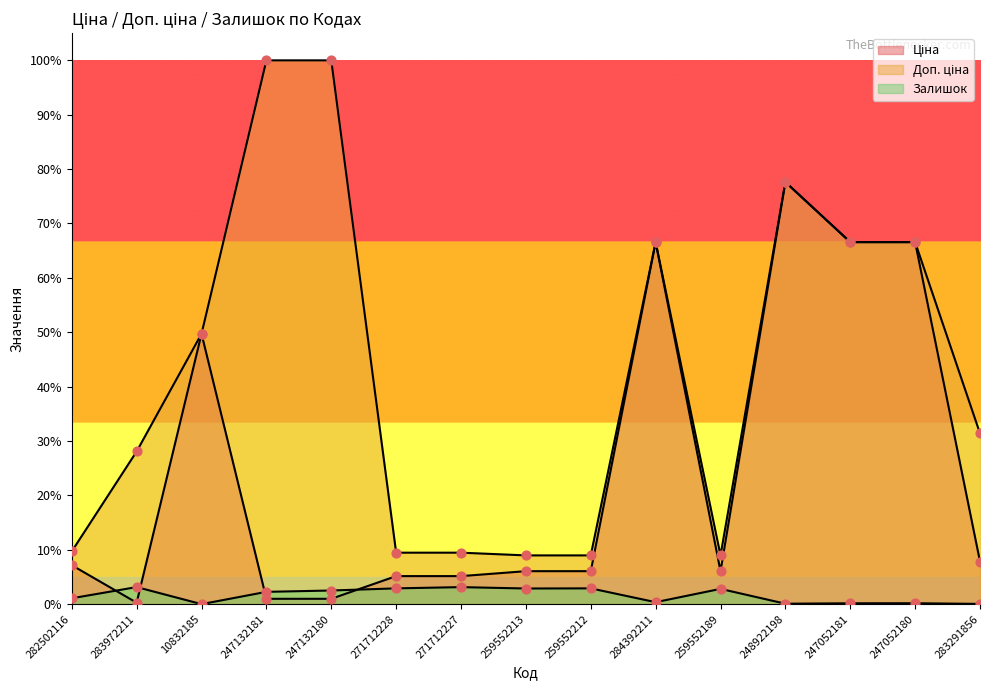

What are all the series names shown in the legend?

Ціна, Доп. ціна, Залишок